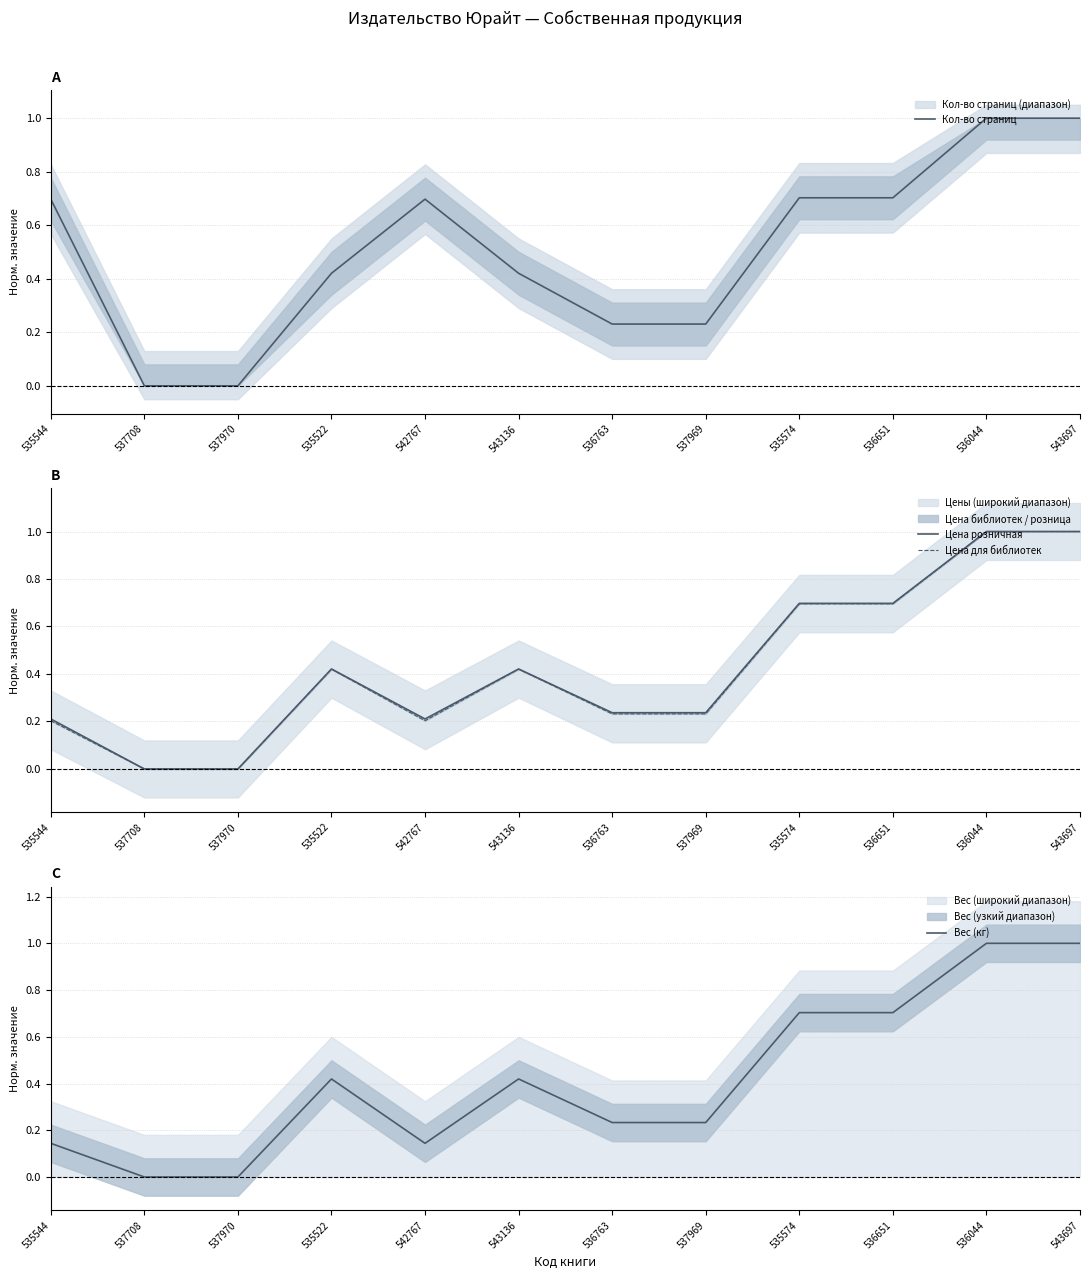

Rank the series by their maximum value, from highest to lowest.

Кол-во страниц, Цена розничная, Цена для библиотек, Вес (кг)